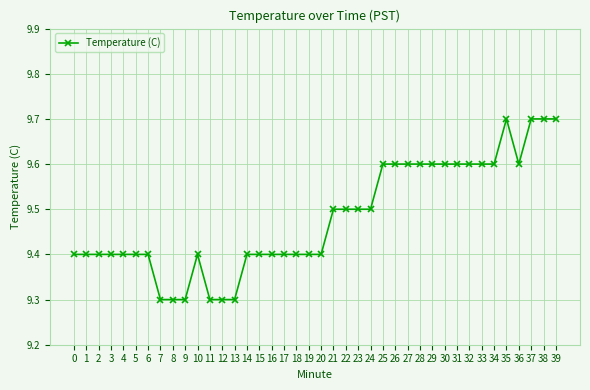

True or false: the data shows 13.5 at 18.

False